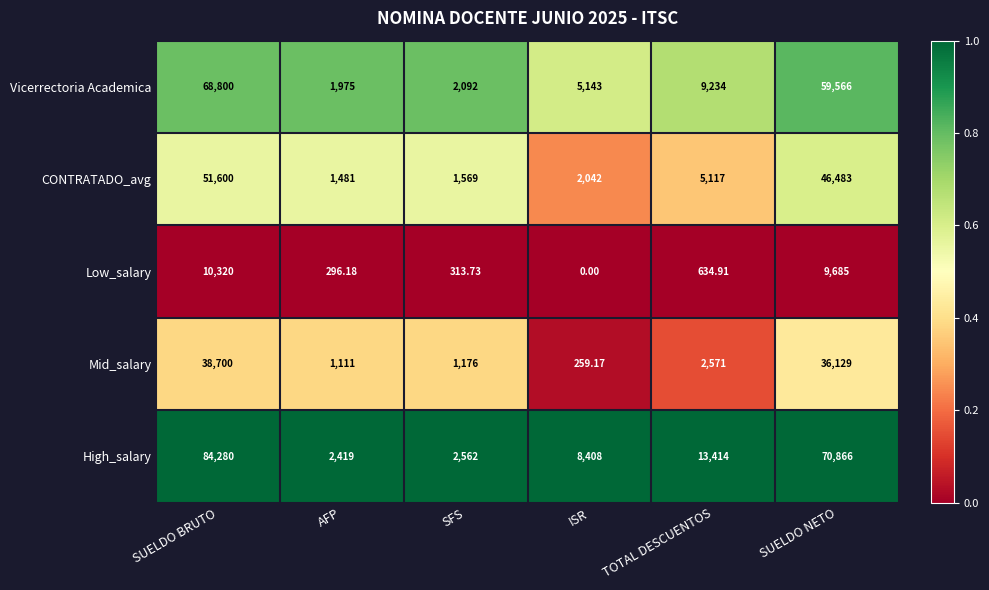

Rank the series at TOTAL DESCUENTOS from highest to lowest value.

High_salary, Vicerrectoria Academica, CONTRATADO_avg, Mid_salary, Low_salary